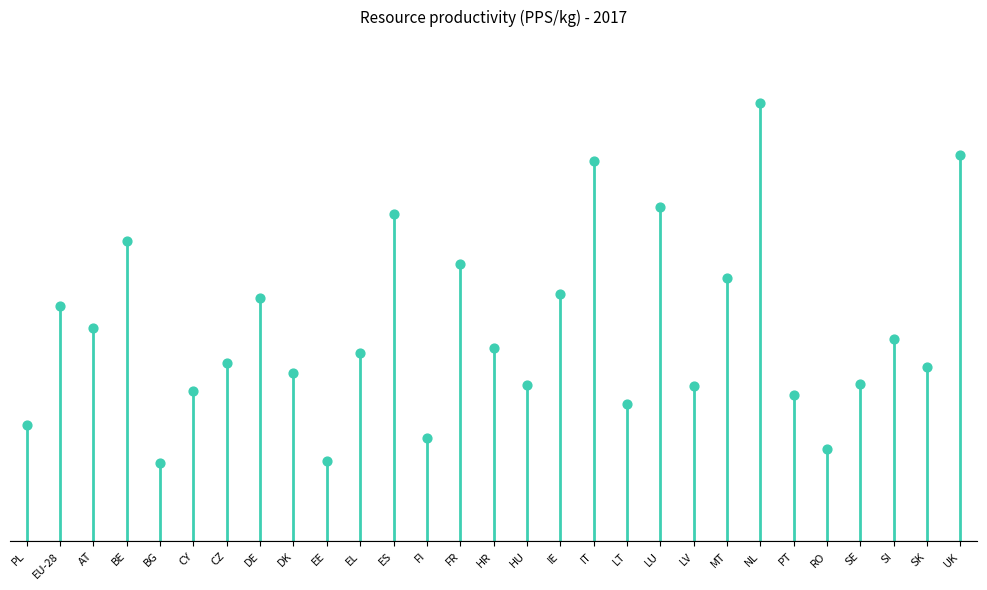

What is the change in value from FR to HU?

-1.1